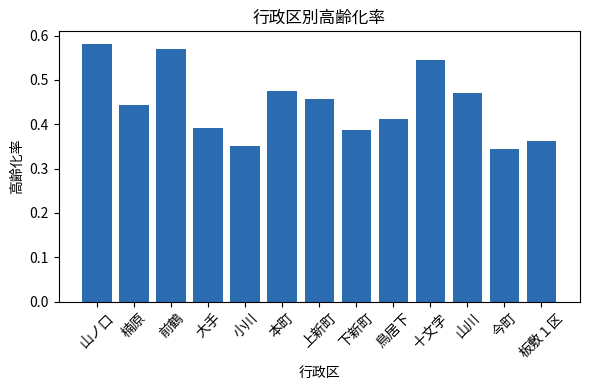

Rank the categories by value from highest to lowest.

山ノ口, 前鶴, 十文字, 本町, 山川, 上新町, 楠原, 鳥居下, 大手, 下新町, 板敷１区, 小川, 今町